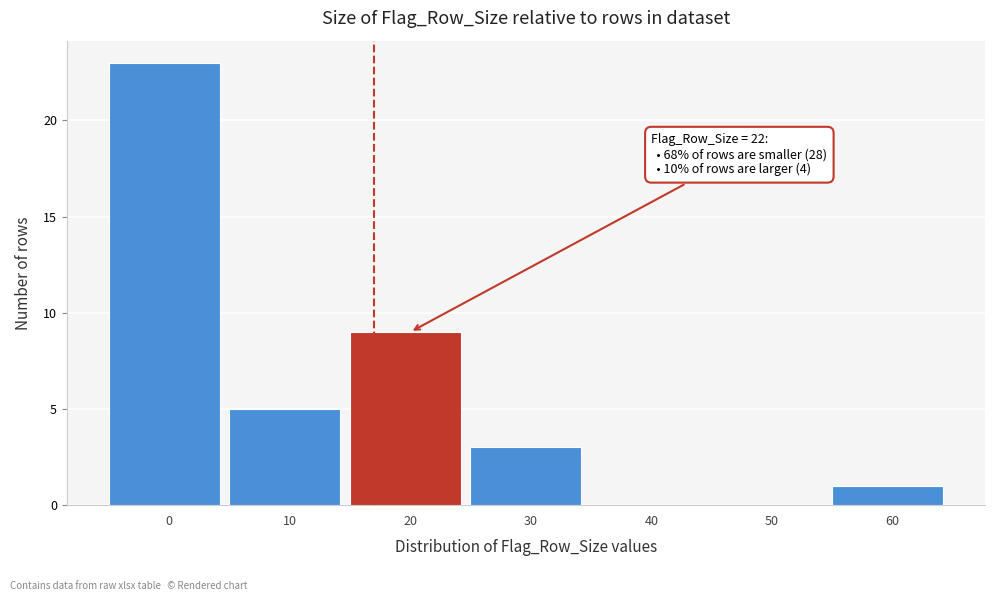

Reading right to left, extract all data points from this chart.

60=1	50=0	40=0	30=3	20=9	10=5	0=23